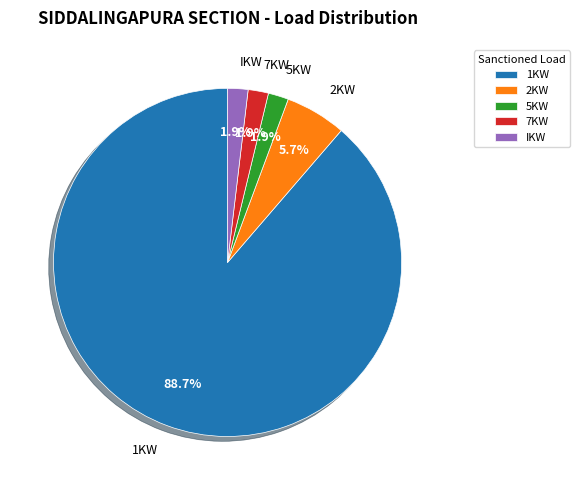

To the nearest percent, what portion does 5KW represent?

2%